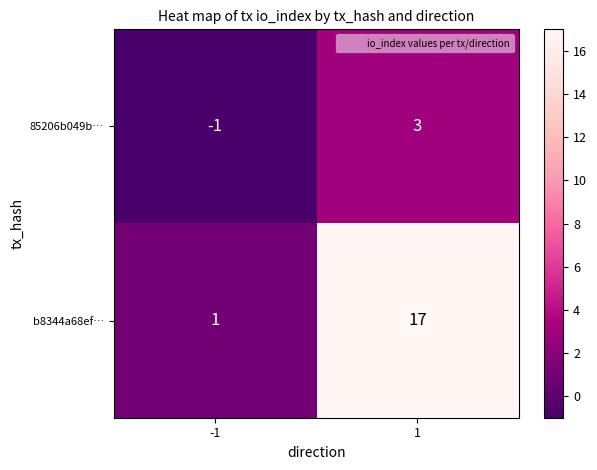

Is it true that 85206b049b… equals -1 at -1?

True